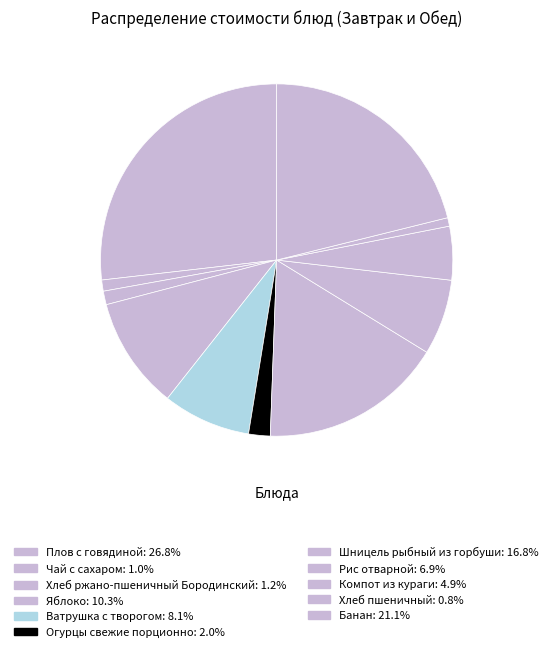

How many slices are in this pie chart?

11